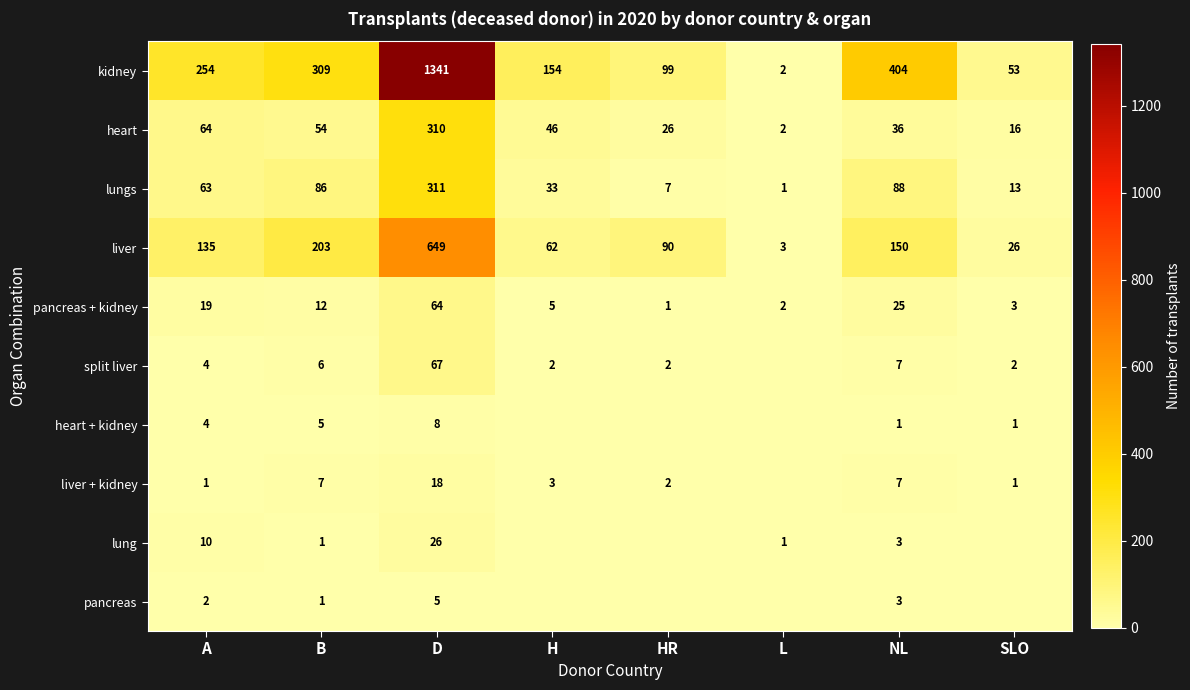

What is the spread (max minus min) of values at SLO?

53